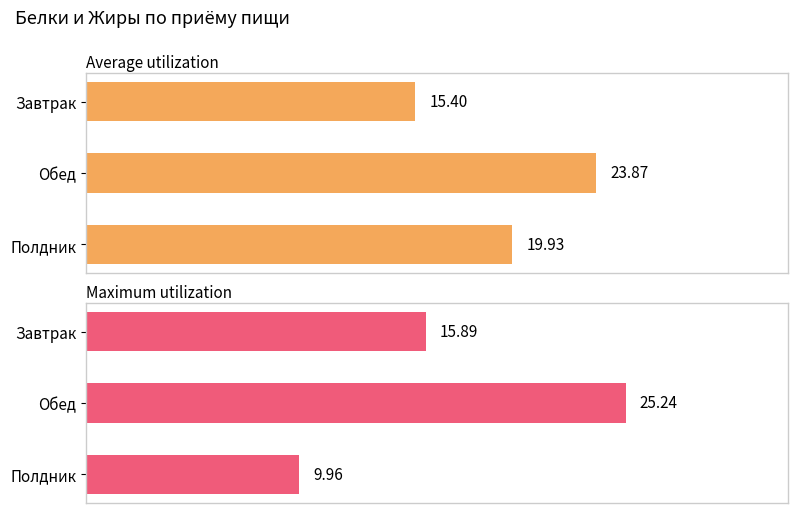

Is it true that Average utilization equals 33.7 at Полдник?

False